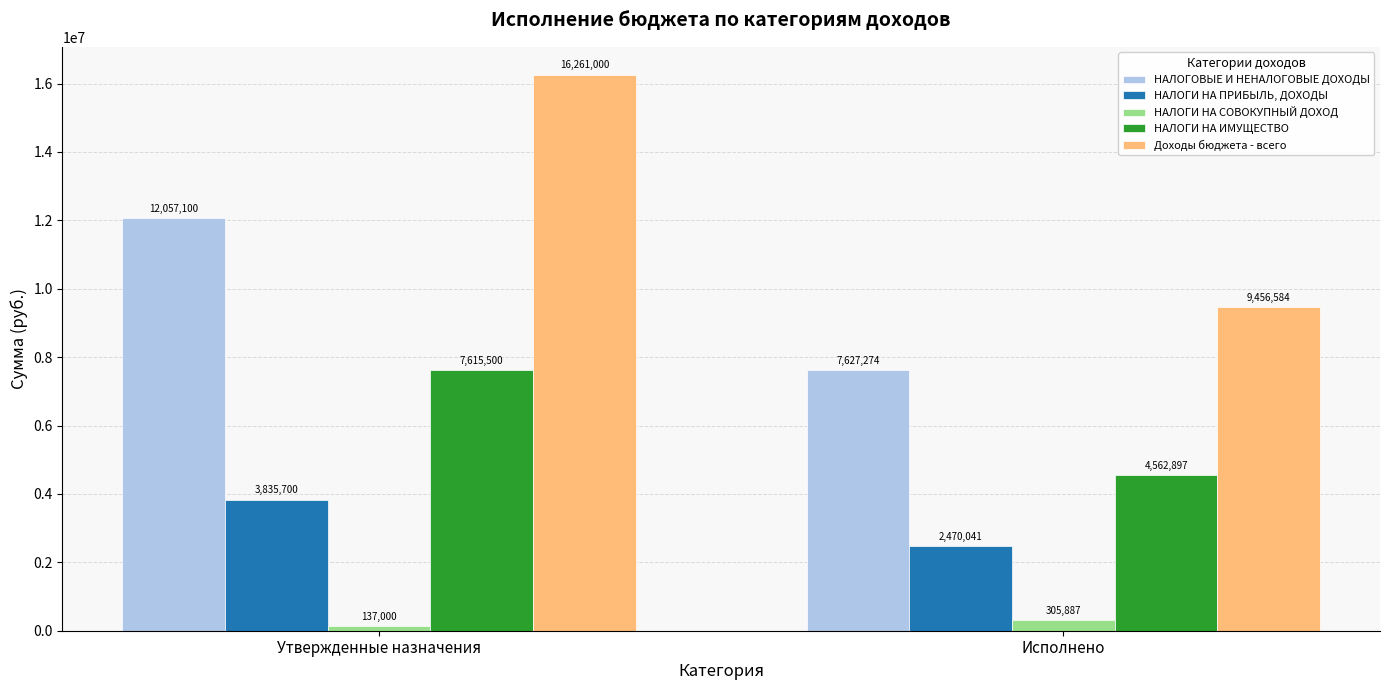

Between Утвержденные назначения and Исполнено, which series saw the biggest shift?

Доходы бюджета - всего